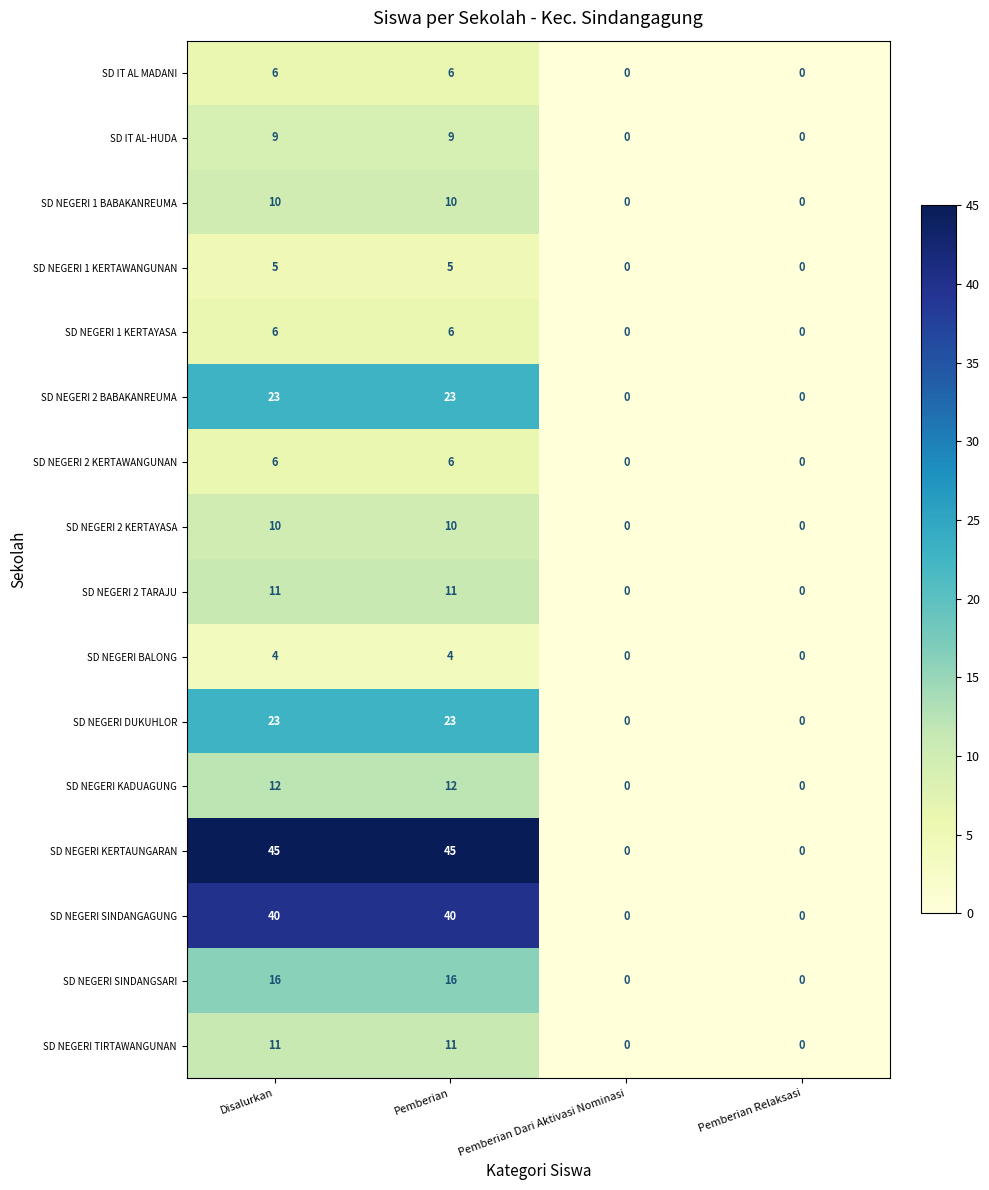

Count the number of data series in this chart.

16